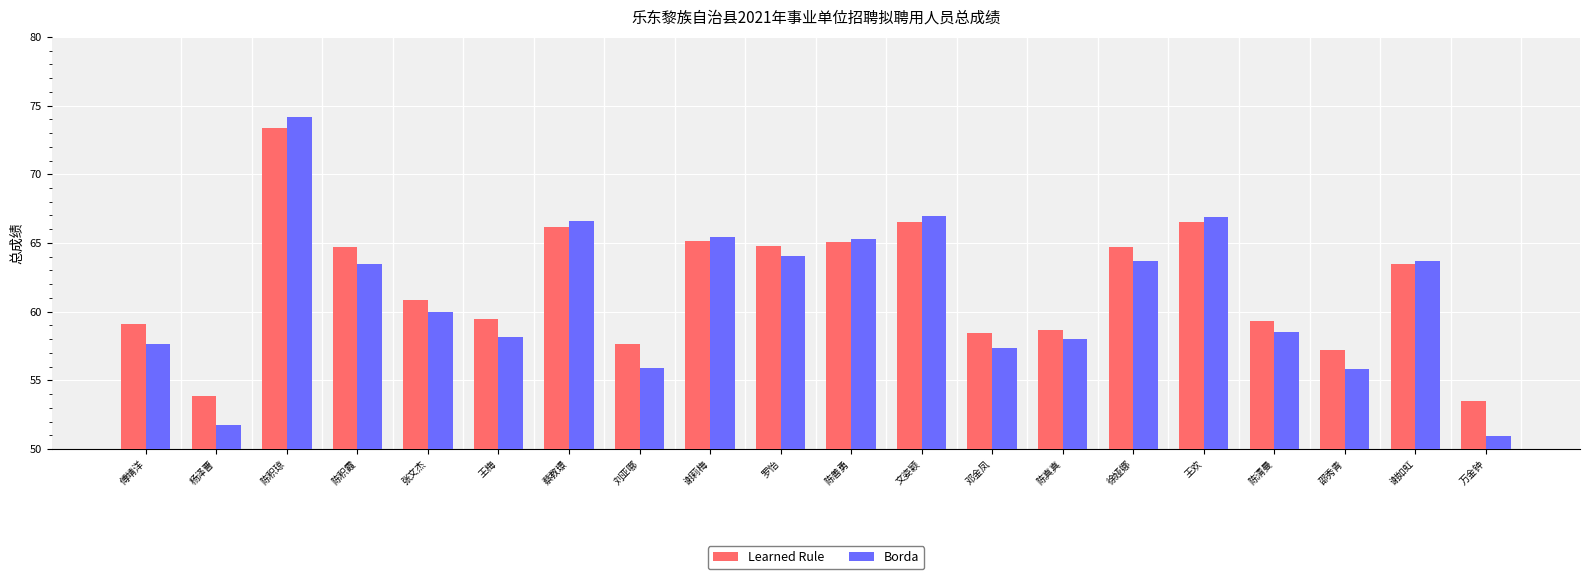

What is the average value of the Learned Rule series?

61.9